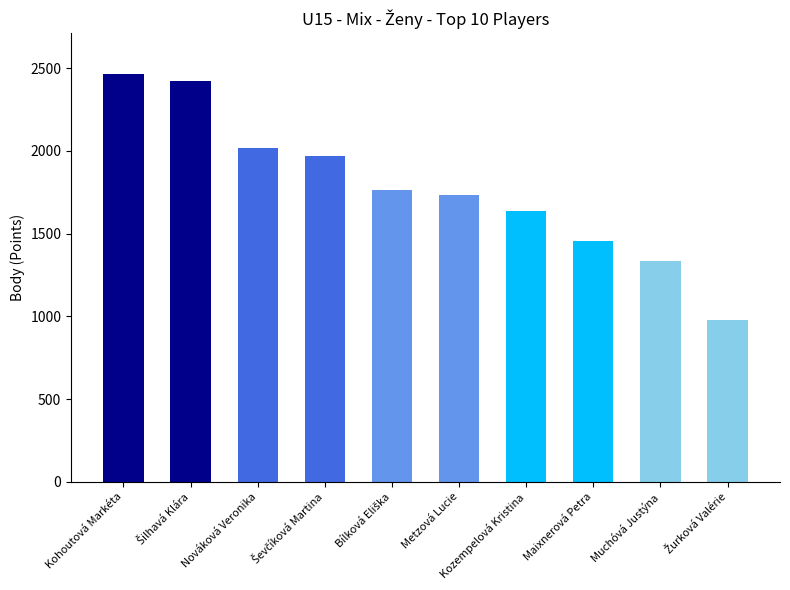

What is the label of the 8th bar from the left?

Maixnerová Petra